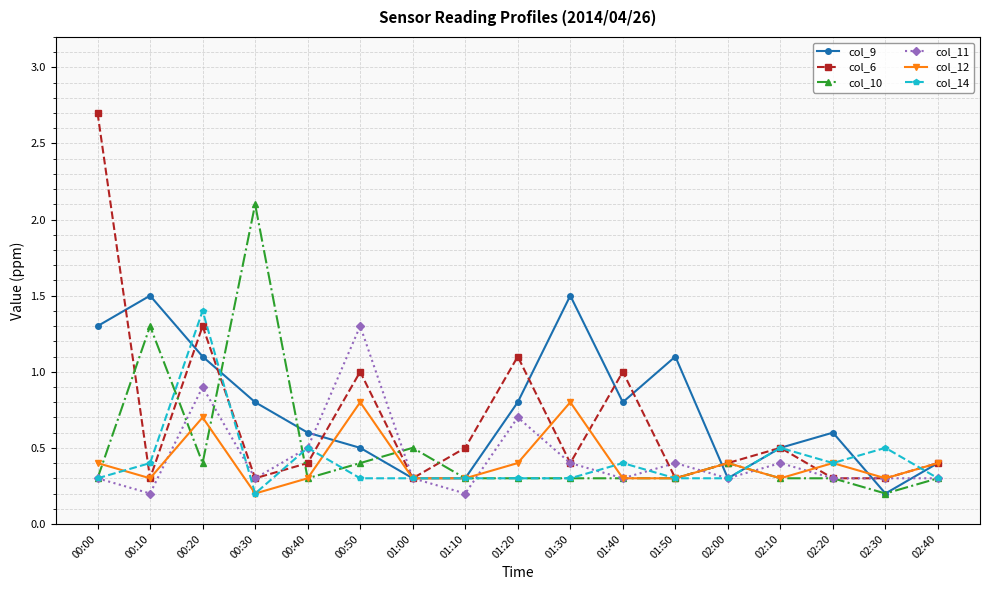

What is the label of the 8th point from the right?

01:30